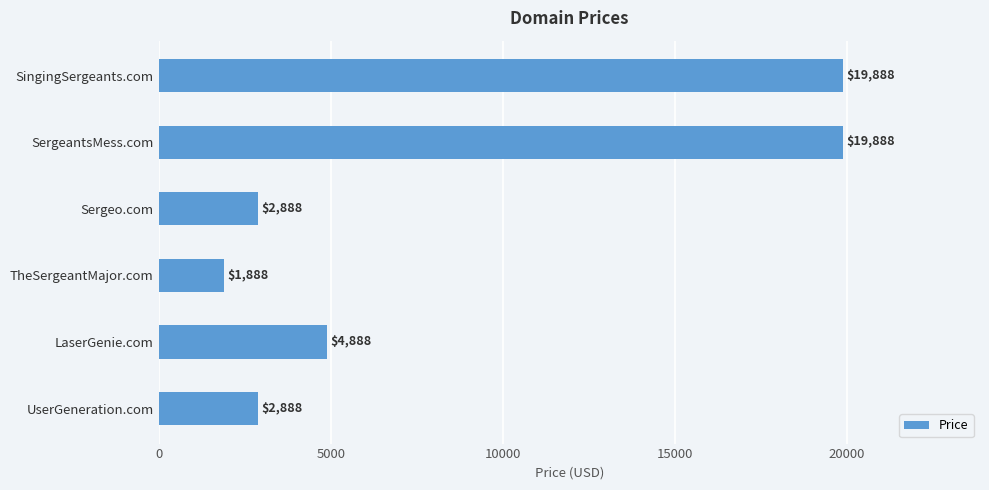

Which has a higher value, SingingSergeants.com or LaserGenie.com?

SingingSergeants.com